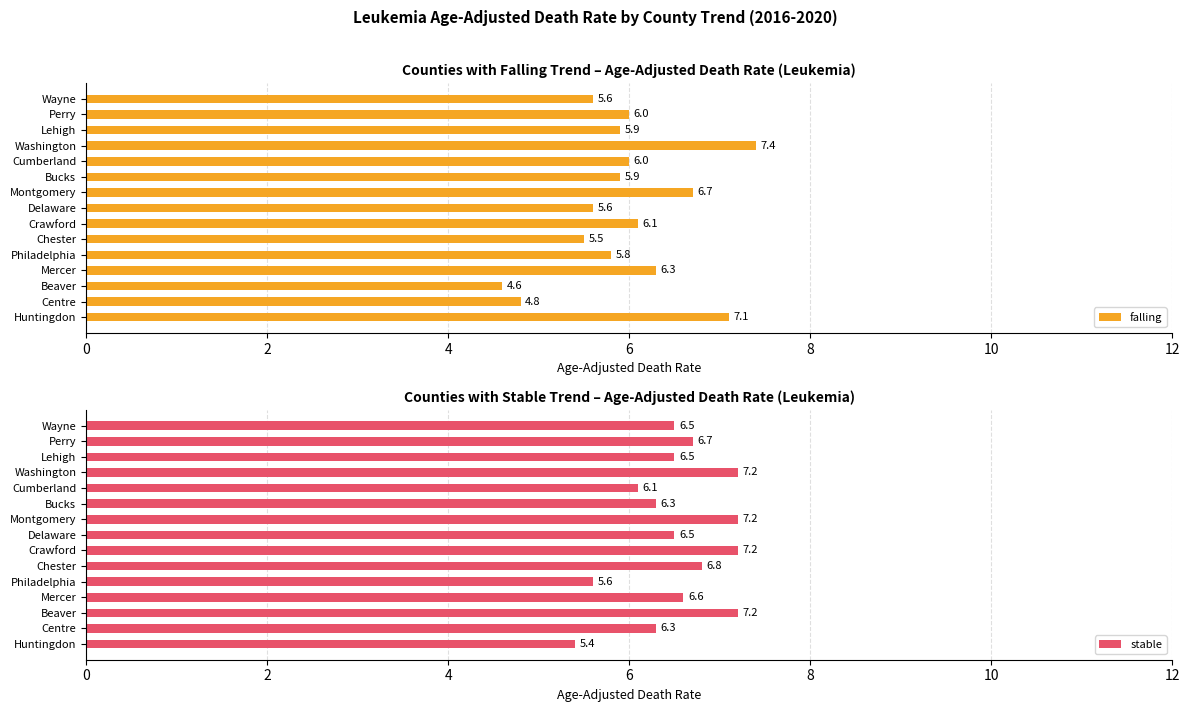

What is the sum of the falling values at Centre and Washington?

12.2